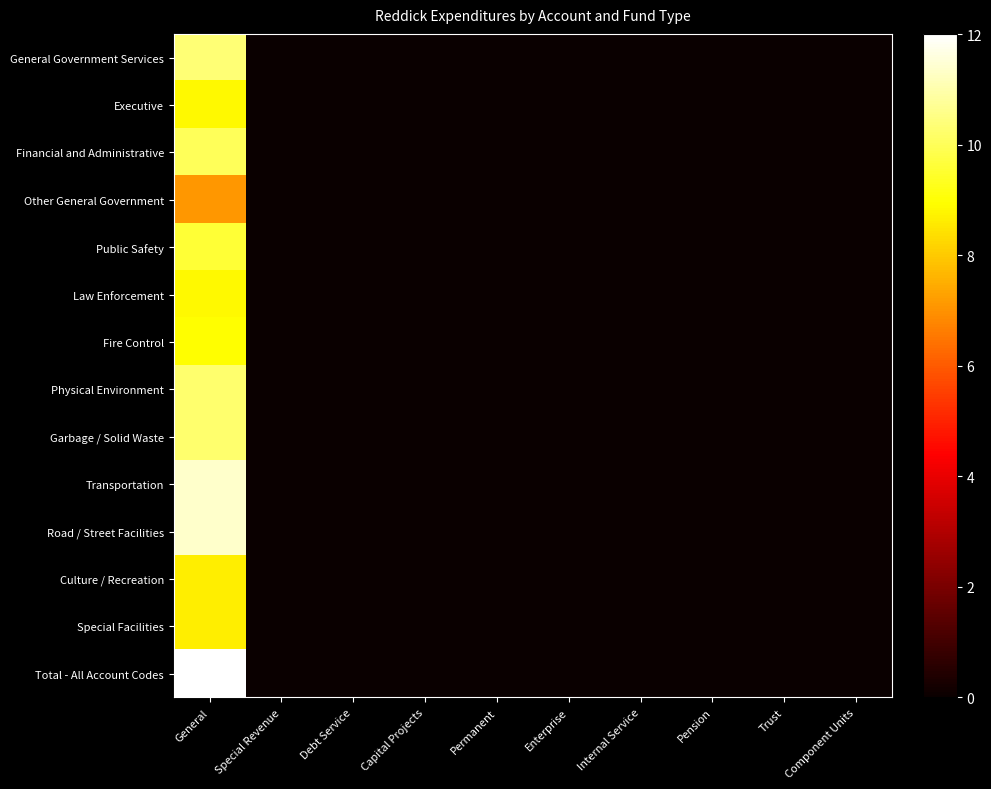

Which label corresponds to the smallest value in the chart?

Special Revenue